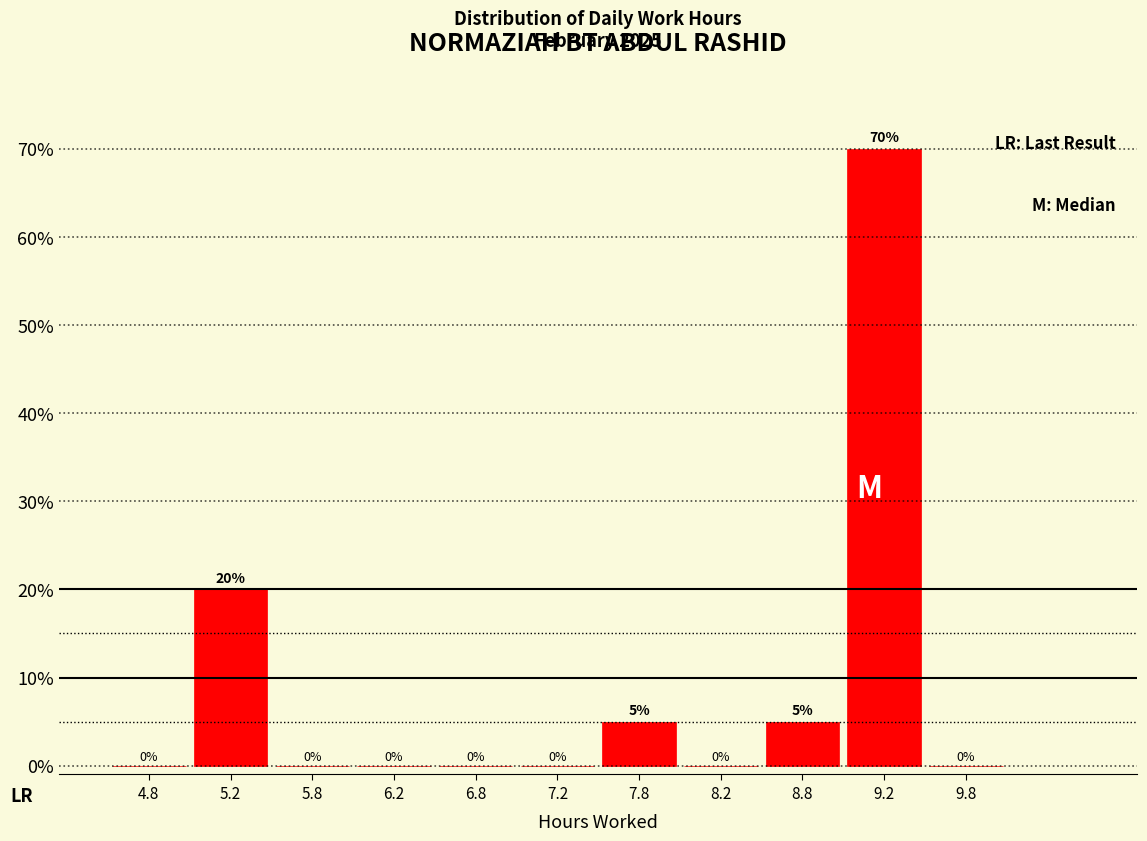

Which range on the x-axis has the tallest bar?

9.0 to 9.5